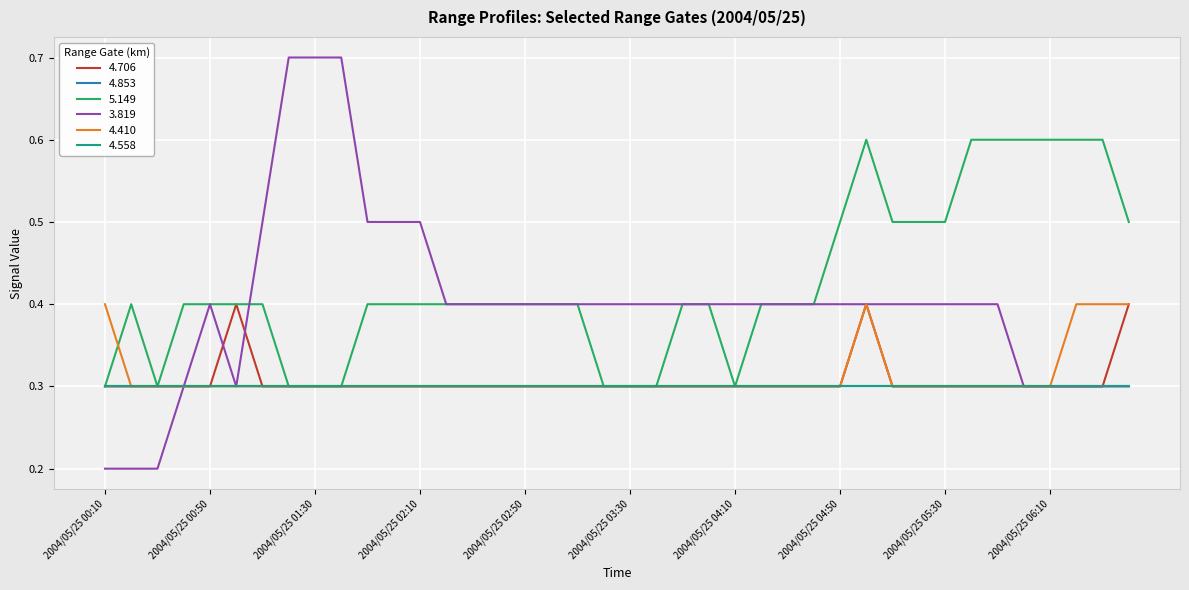

How many lines are shown in the chart?

6